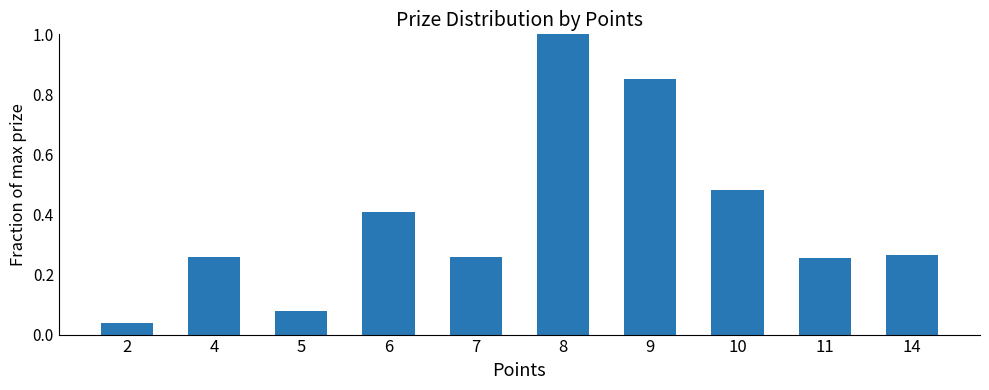

Does the chart contain any negative values?

No